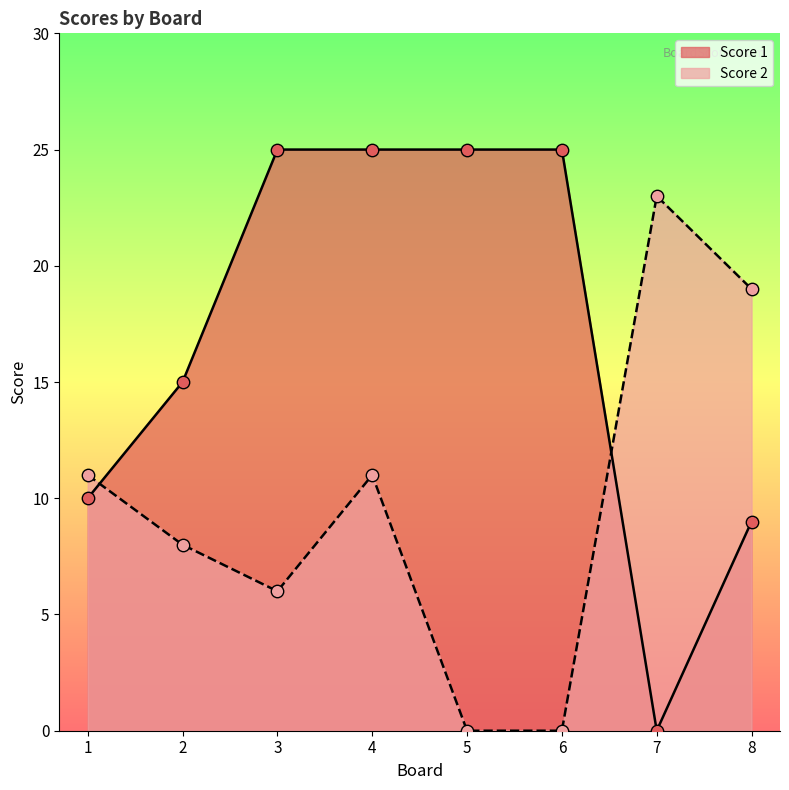

Which series has the largest total across all categories?

Score 1